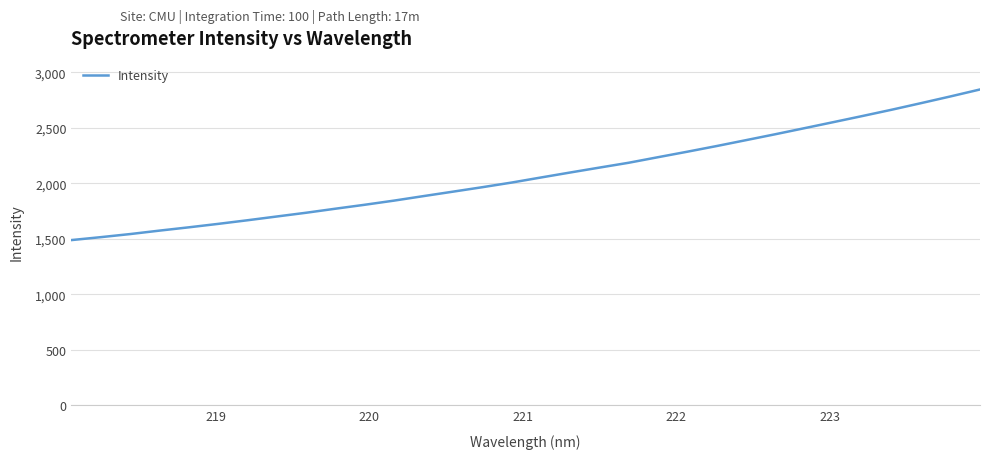

Reading left to right, list all the values displayed in this chart.

1488.2	1514.5	1542.4	1573.5	1603.1	1634.1	1666.7	1700.7	1734.4	1770.9	1806.4	1843.8	1884.2	1924.1	1964.2	2006.0	2051.6	2096.6	2140.9	2184.6	2234.6	2284.1	2335.1	2388.0	2441.2	2496.0	2551.2	2606.8	2663.5	2722.7	2782.9	2845.0